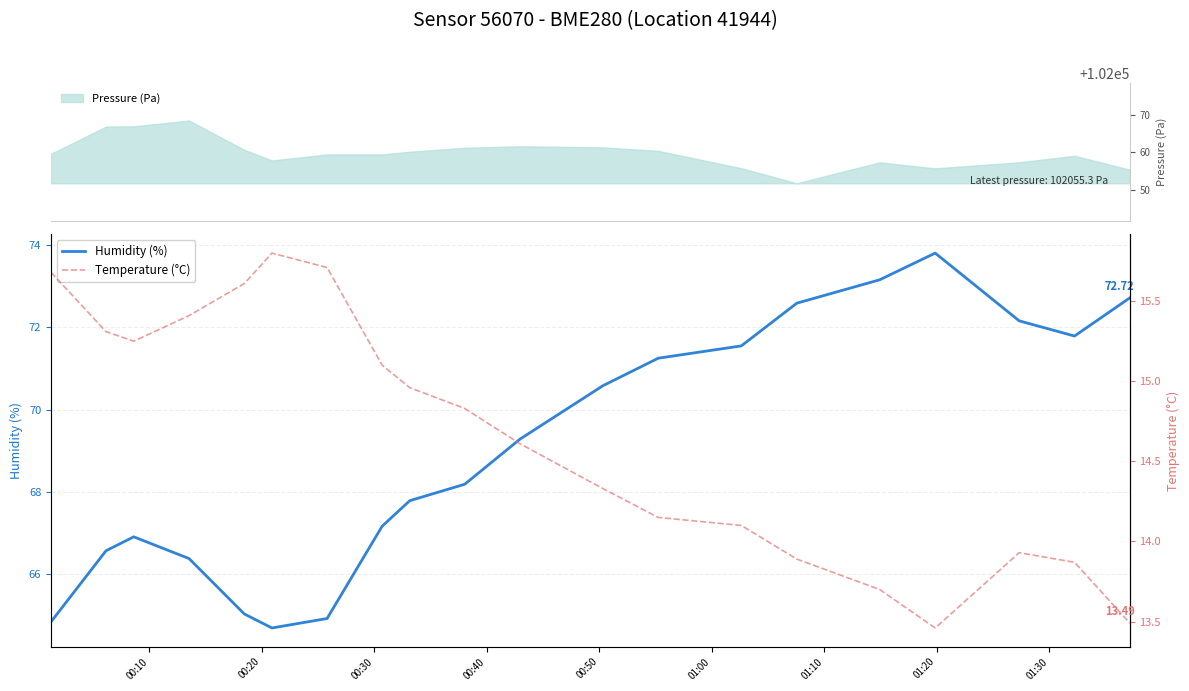

True or false: Humidity (%) and Temperature (°C) intersect in this chart.

False